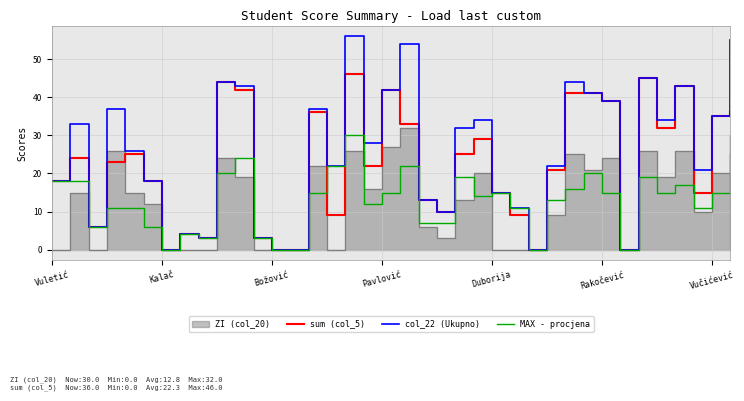

The MAX - procjena series shows 11 at 10. True or false?

False